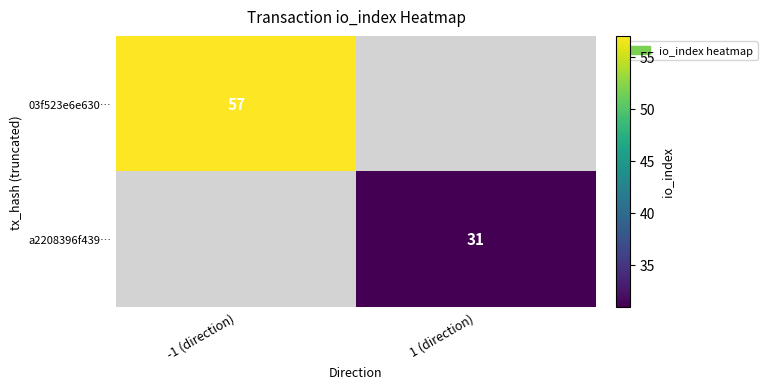

Is it true that 03f523e6e630… equals 57 at -1 (direction)?

True